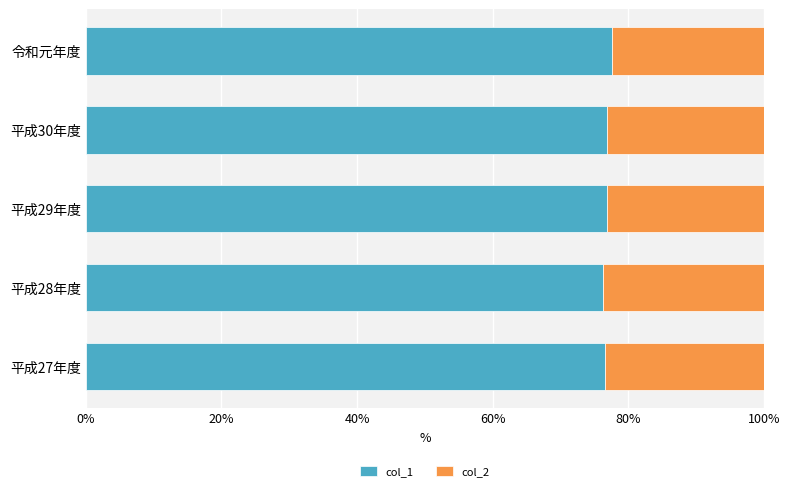

What is the minimum value for col_1?

76.2